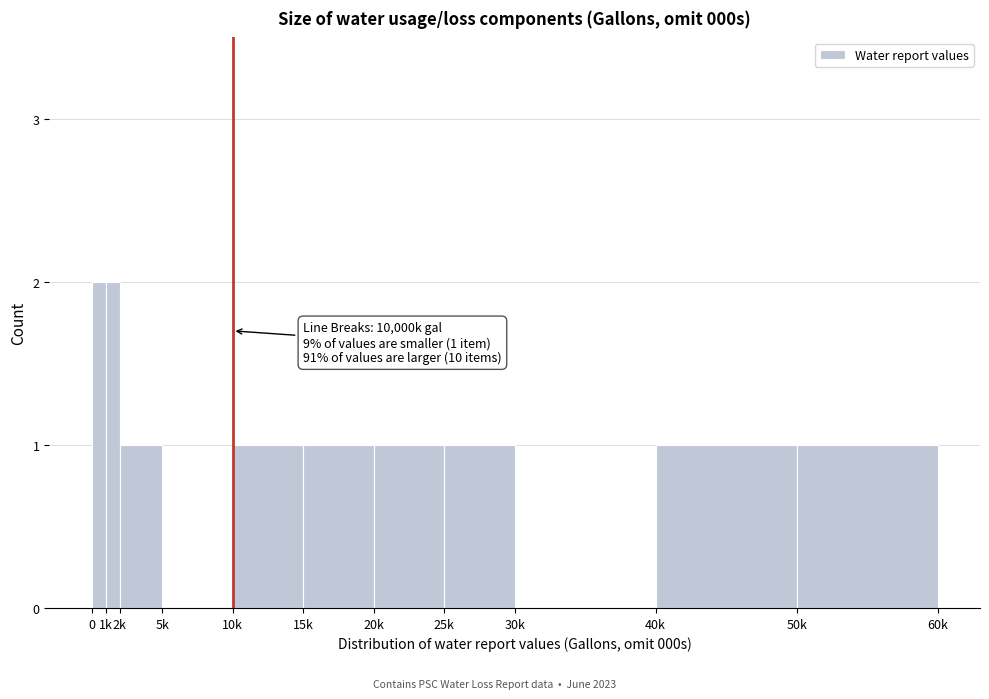

Reading left to right, list all the values displayed in this chart.

0=2	1k=2	2k=1	5k=0	10k=1	15k=1	20k=1	25k=1	30k=0	40k=1	50k=1